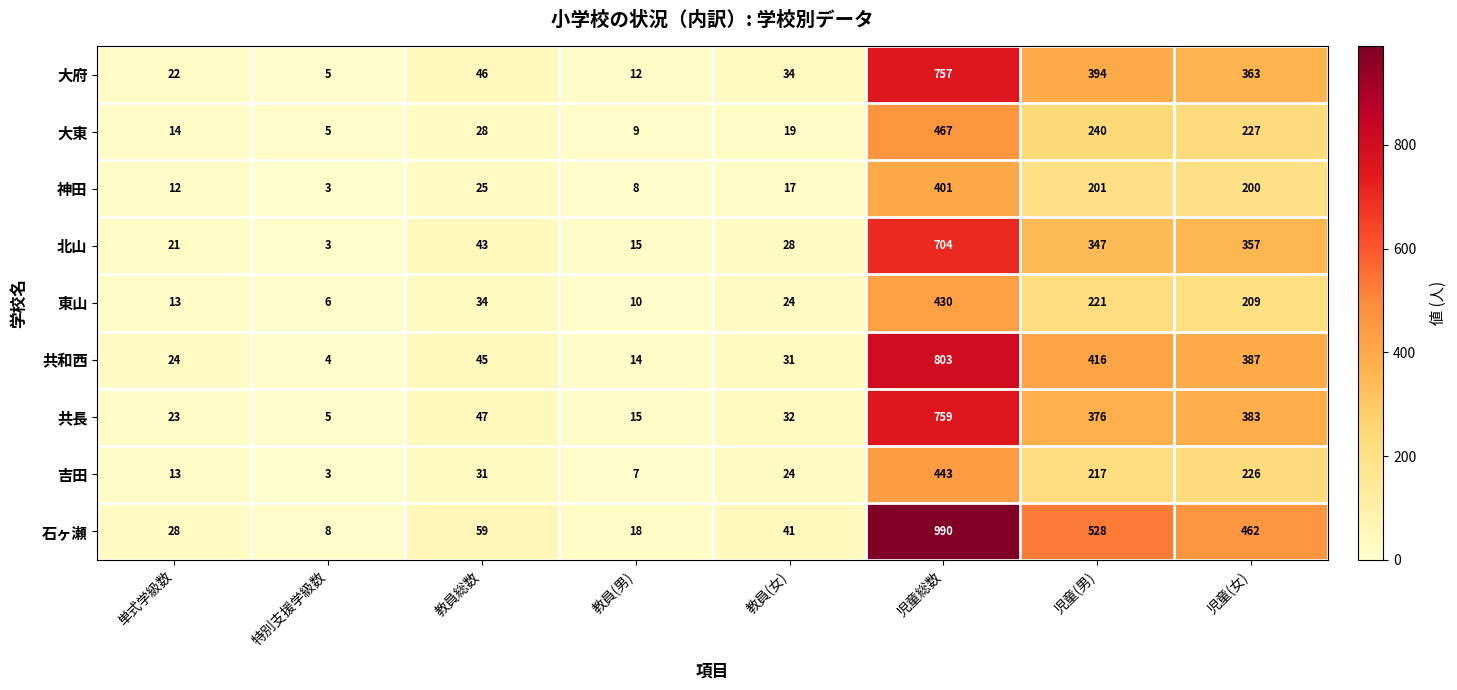

The value of 北山 at 児童総数 is 704. True or false?

True